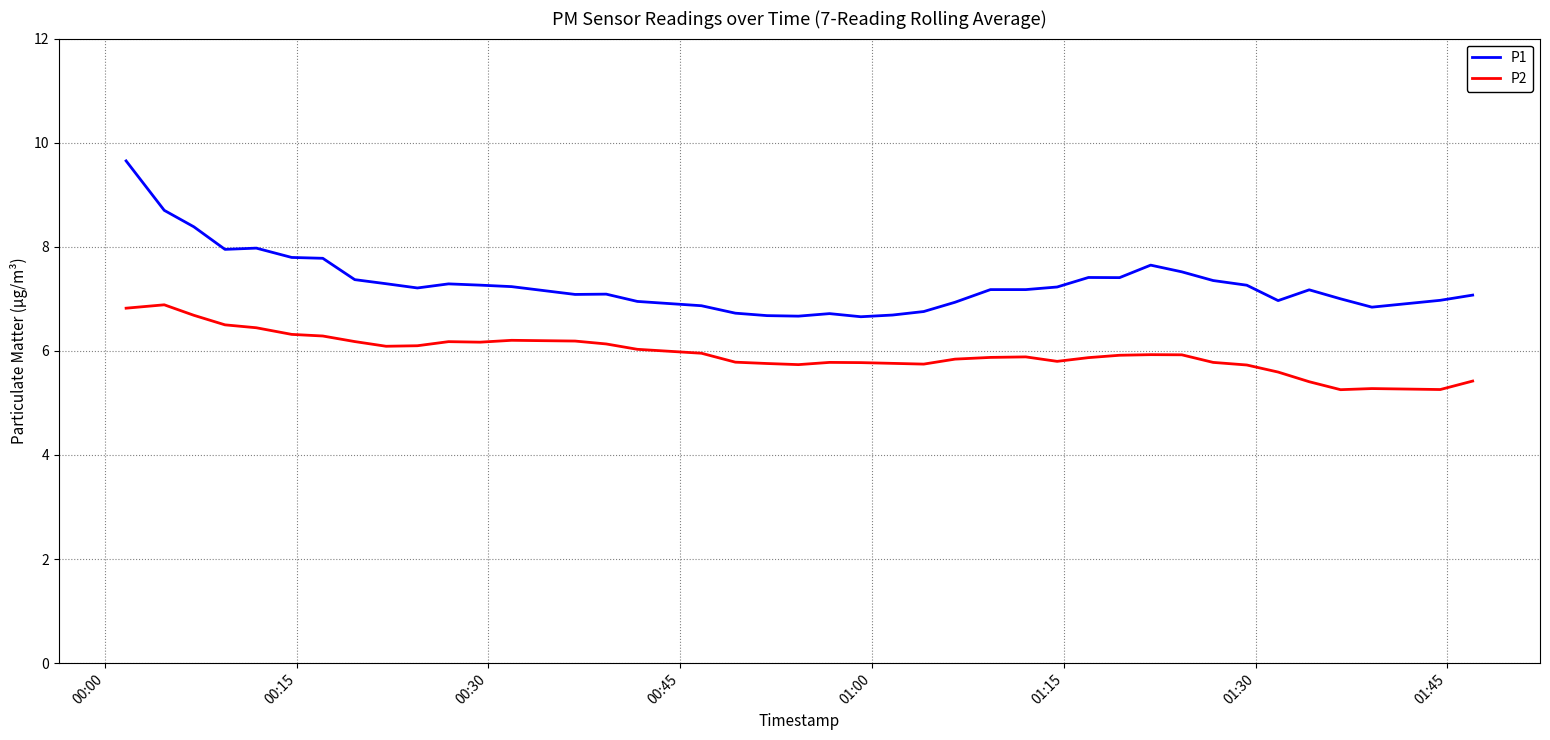

Which series has the widest spread of values?

P1